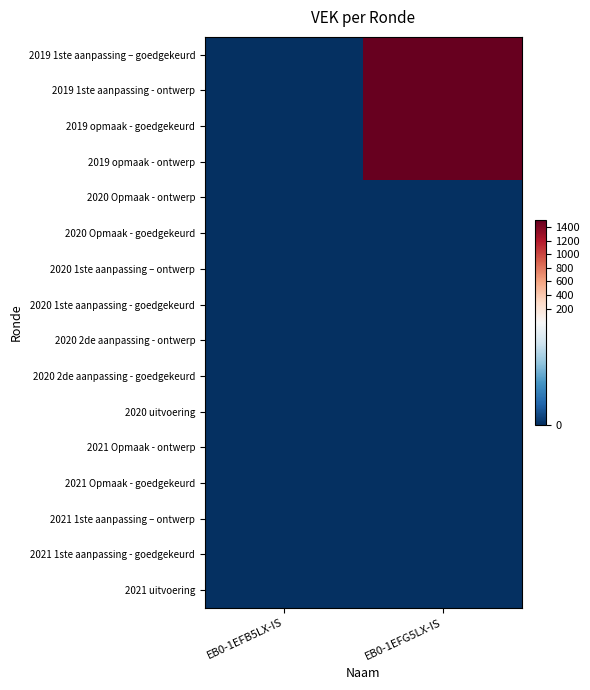

At which category is the sum across all series the highest?

EB0-1EFG5LX-IS